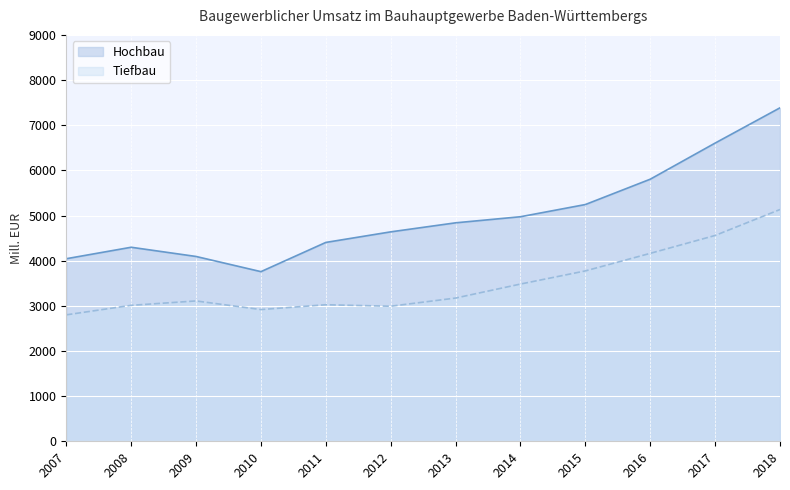

Reading left to right, what are all the values shown in this chart?

Hochbau: 4043	4297	4093	3757	4404	4638	4838	4973	5243	5804	6604	7385
Tiefbau: 2800	3011	3108	2917	3024	2991	3172	3482	3773	4162	4558	5133